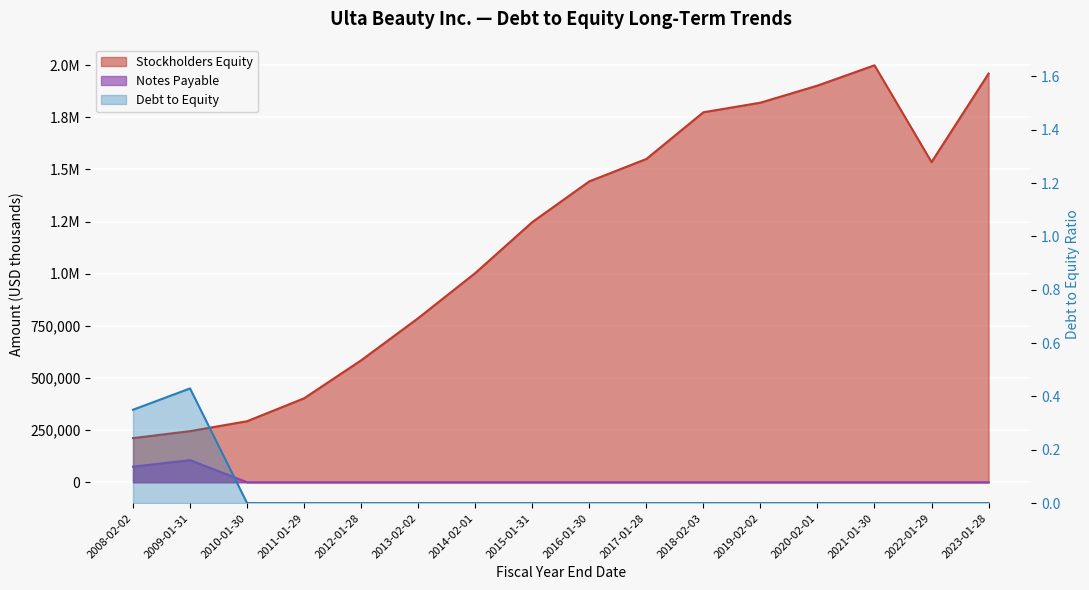

What is the difference between the Notes Payable values at 2009-01-31 and 2017-01-28?

106047.0